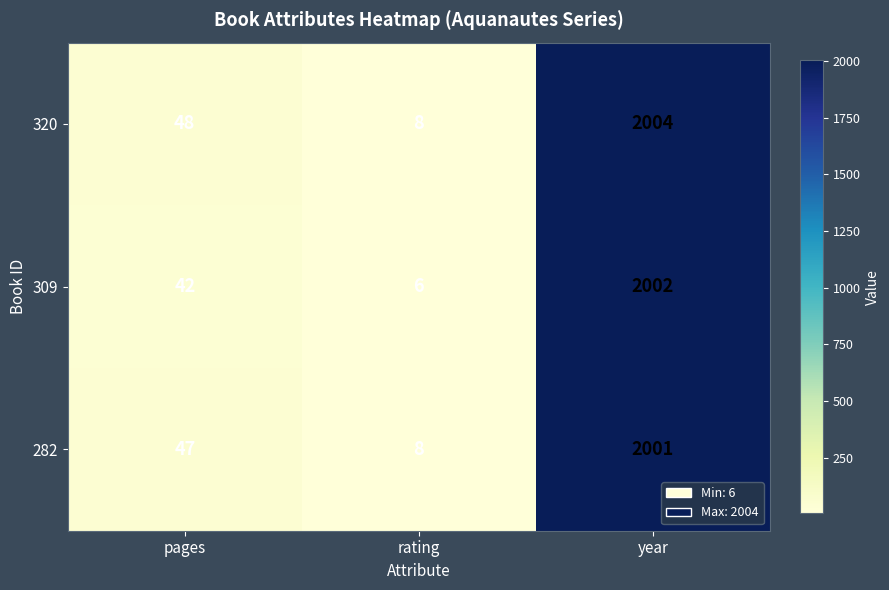

Count the number of categories in the chart.

3